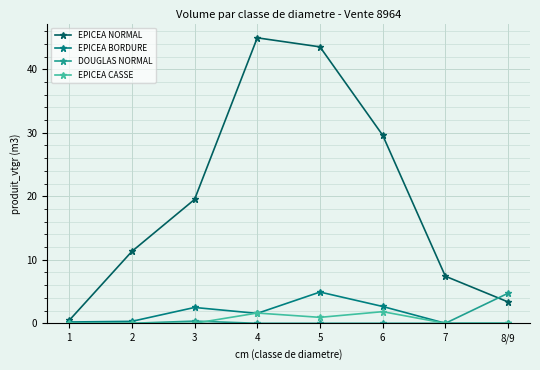

Which category has the highest value in the EPICEA NORMAL series?

4